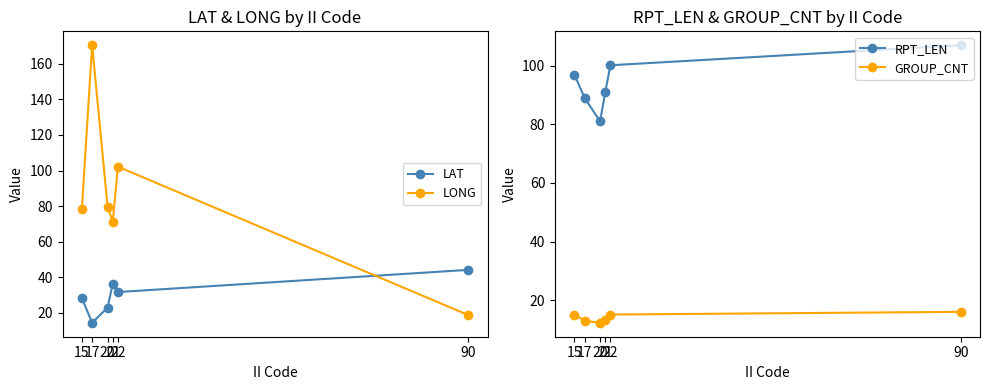

True or false: LONG and GROUP_CNT cross at least once.

False